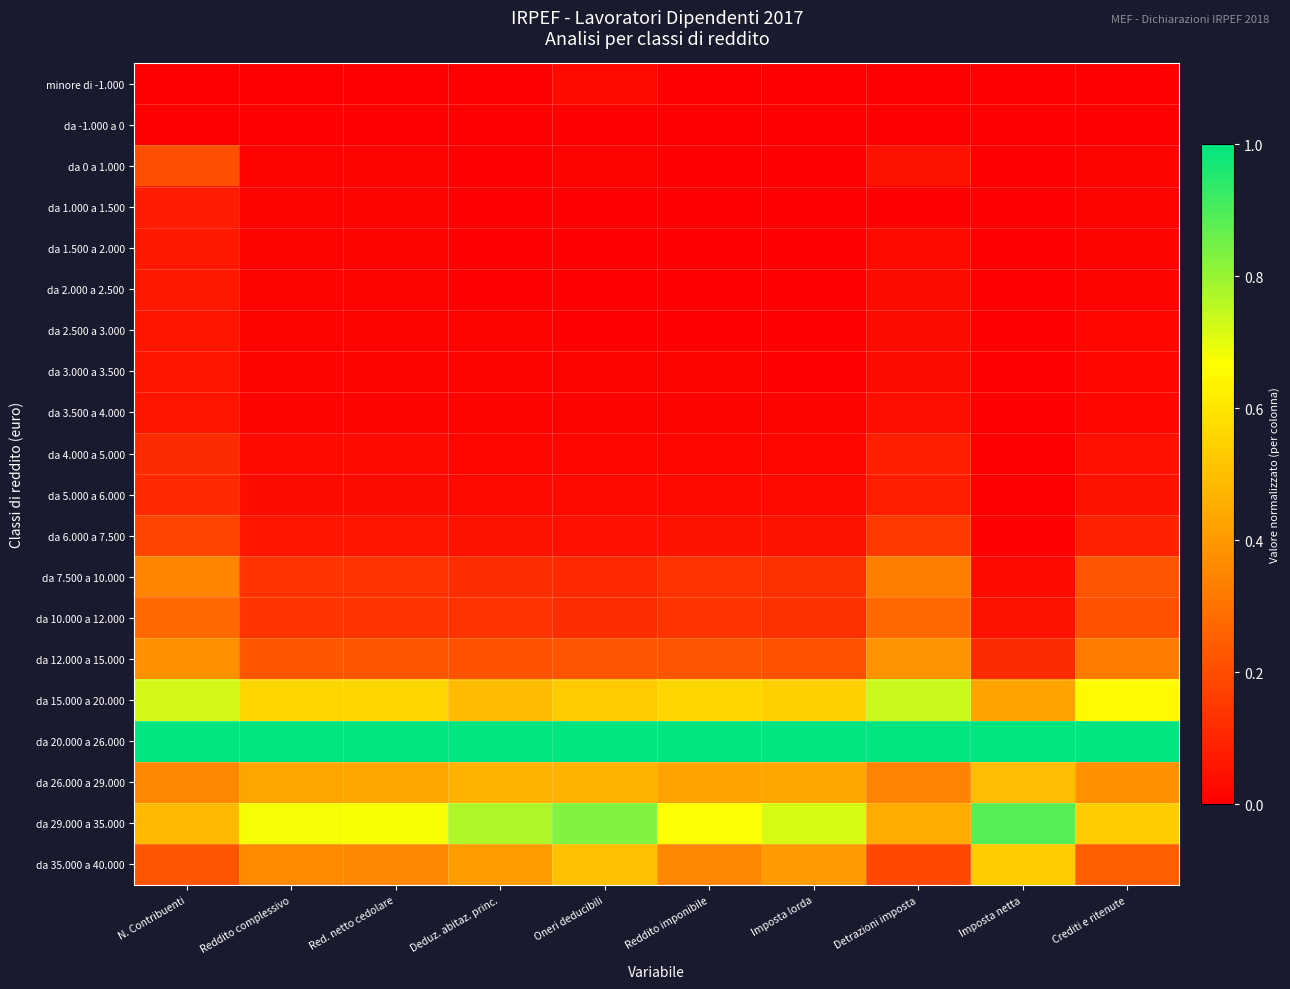

Reading right to left, list all the values displayed in this chart.

minore di -1.000: Crediti e ritenute=0.0	Imposta netta=0.0	Detrazioni imposta=0.0	Imposta lorda=0.0	Reddito imponibile=0.0	Oneri deducibili=0.0	Deduz. abitaz. princ.=0.0	Red. netto cedolare=0.0	Reddito complessivo=0.0	N. Contribuenti=0.0
da -1.000 a 0: Crediti e ritenute=0.0	Imposta netta=0.0	Detrazioni imposta=0.0	Imposta lorda=0.0	Reddito imponibile=0.0	Oneri deducibili=0.0	Deduz. abitaz. princ.=0.0	Red. netto cedolare=0.0	Reddito complessivo=0.0	N. Contribuenti=0.0
da 0 a 1.000: Crediti e ritenute=0.0	Imposta netta=0.0	Detrazioni imposta=0.1	Imposta lorda=0.0	Reddito imponibile=0.0	Oneri deducibili=0.0	Deduz. abitaz. princ.=0.0	Red. netto cedolare=0.0	Reddito complessivo=0.0	N. Contribuenti=0.2
da 1.000 a 1.500: Crediti e ritenute=0.0	Imposta netta=0.0	Detrazioni imposta=0.0	Imposta lorda=0.0	Reddito imponibile=0.0	Oneri deducibili=0.0	Deduz. abitaz. princ.=0.0	Red. netto cedolare=0.0	Reddito complessivo=0.0	N. Contribuenti=0.1
da 1.500 a 2.000: Crediti e ritenute=0.0	Imposta netta=0.0	Detrazioni imposta=0.0	Imposta lorda=0.0	Reddito imponibile=0.0	Oneri deducibili=0.0	Deduz. abitaz. princ.=0.0	Red. netto cedolare=0.0	Reddito complessivo=0.0	N. Contribuenti=0.1
da 2.000 a 2.500: Crediti e ritenute=0.0	Imposta netta=0.0	Detrazioni imposta=0.0	Imposta lorda=0.0	Reddito imponibile=0.0	Oneri deducibili=0.0	Deduz. abitaz. princ.=0.0	Red. netto cedolare=0.0	Reddito complessivo=0.0	N. Contribuenti=0.1
da 2.500 a 3.000: Crediti e ritenute=0.0	Imposta netta=0.0	Detrazioni imposta=0.0	Imposta lorda=0.0	Reddito imponibile=0.0	Oneri deducibili=0.0	Deduz. abitaz. princ.=0.0	Red. netto cedolare=0.0	Reddito complessivo=0.0	N. Contribuenti=0.1
da 3.000 a 3.500: Crediti e ritenute=0.0	Imposta netta=0.0	Detrazioni imposta=0.0	Imposta lorda=0.0	Reddito imponibile=0.0	Oneri deducibili=0.0	Deduz. abitaz. princ.=0.0	Red. netto cedolare=0.0	Reddito complessivo=0.0	N. Contribuenti=0.1
da 3.500 a 4.000: Crediti e ritenute=0.0	Imposta netta=0.0	Detrazioni imposta=0.0	Imposta lorda=0.0	Reddito imponibile=0.0	Oneri deducibili=0.0	Deduz. abitaz. princ.=0.0	Red. netto cedolare=0.0	Reddito complessivo=0.0	N. Contribuenti=0.1
da 4.000 a 5.000: Crediti e ritenute=0.0	Imposta netta=0.0	Detrazioni imposta=0.1	Imposta lorda=0.0	Reddito imponibile=0.0	Oneri deducibili=0.0	Deduz. abitaz. princ.=0.0	Red. netto cedolare=0.0	Reddito complessivo=0.0	N. Contribuenti=0.1
da 5.000 a 6.000: Crediti e ritenute=0.0	Imposta netta=0.0	Detrazioni imposta=0.1	Imposta lorda=0.0	Reddito imponibile=0.0	Oneri deducibili=0.0	Deduz. abitaz. princ.=0.0	Red. netto cedolare=0.0	Reddito complessivo=0.0	N. Contribuenti=0.1
da 6.000 a 7.500: Crediti e ritenute=0.1	Imposta netta=0.0	Detrazioni imposta=0.2	Imposta lorda=0.0	Reddito imponibile=0.1	Oneri deducibili=0.0	Deduz. abitaz. princ.=0.0	Red. netto cedolare=0.1	Reddito complessivo=0.1	N. Contribuenti=0.2
da 7.500 a 10.000: Crediti e ritenute=0.2	Imposta netta=0.0	Detrazioni imposta=0.3	Imposta lorda=0.1	Reddito imponibile=0.1	Oneri deducibili=0.1	Deduz. abitaz. princ.=0.1	Red. netto cedolare=0.1	Reddito complessivo=0.1	N. Contribuenti=0.4
da 10.000 a 12.000: Crediti e ritenute=0.2	Imposta netta=0.0	Detrazioni imposta=0.3	Imposta lorda=0.1	Reddito imponibile=0.1	Oneri deducibili=0.1	Deduz. abitaz. princ.=0.1	Red. netto cedolare=0.1	Reddito complessivo=0.1	N. Contribuenti=0.3
da 12.000 a 15.000: Crediti e ritenute=0.3	Imposta netta=0.1	Detrazioni imposta=0.4	Imposta lorda=0.2	Reddito imponibile=0.2	Oneri deducibili=0.2	Deduz. abitaz. princ.=0.2	Red. netto cedolare=0.2	Reddito complessivo=0.2	N. Contribuenti=0.4
da 15.000 a 20.000: Crediti e ritenute=0.7	Imposta netta=0.4	Detrazioni imposta=0.7	Imposta lorda=0.5	Reddito imponibile=0.6	Oneri deducibili=0.5	Deduz. abitaz. princ.=0.5	Red. netto cedolare=0.6	Reddito complessivo=0.6	N. Contribuenti=0.7
da 20.000 a 26.000: Crediti e ritenute=1.0	Imposta netta=1.0	Detrazioni imposta=1.0	Imposta lorda=1.0	Reddito imponibile=1.0	Oneri deducibili=1.0	Deduz. abitaz. princ.=1.0	Red. netto cedolare=1.0	Reddito complessivo=1.0	N. Contribuenti=1.0
da 26.000 a 29.000: Crediti e ritenute=0.4	Imposta netta=0.5	Detrazioni imposta=0.3	Imposta lorda=0.4	Reddito imponibile=0.4	Oneri deducibili=0.5	Deduz. abitaz. princ.=0.5	Red. netto cedolare=0.4	Reddito complessivo=0.4	N. Contribuenti=0.4
da 29.000 a 35.000: Crediti e ritenute=0.5	Imposta netta=0.9	Detrazioni imposta=0.4	Imposta lorda=0.7	Reddito imponibile=0.7	Oneri deducibili=0.8	Deduz. abitaz. princ.=0.8	Red. netto cedolare=0.7	Reddito complessivo=0.7	N. Contribuenti=0.5
da 35.000 a 40.000: Crediti e ritenute=0.2	Imposta netta=0.5	Detrazioni imposta=0.2	Imposta lorda=0.4	Reddito imponibile=0.4	Oneri deducibili=0.5	Deduz. abitaz. princ.=0.4	Red. netto cedolare=0.4	Reddito complessivo=0.4	N. Contribuenti=0.2